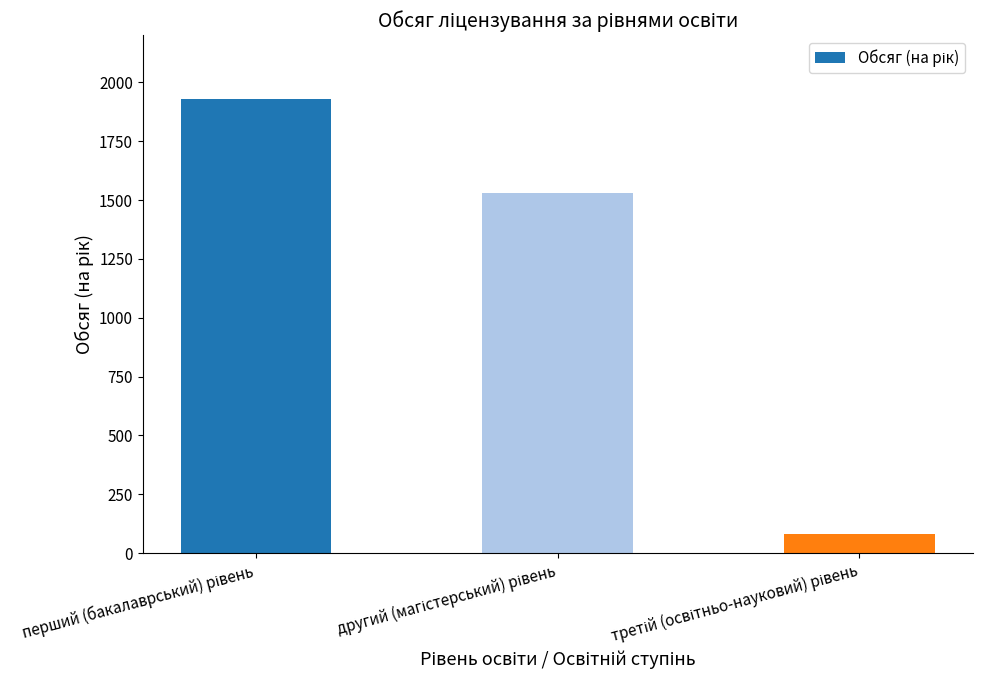

What is the value of the 2nd bar from the left?

1530